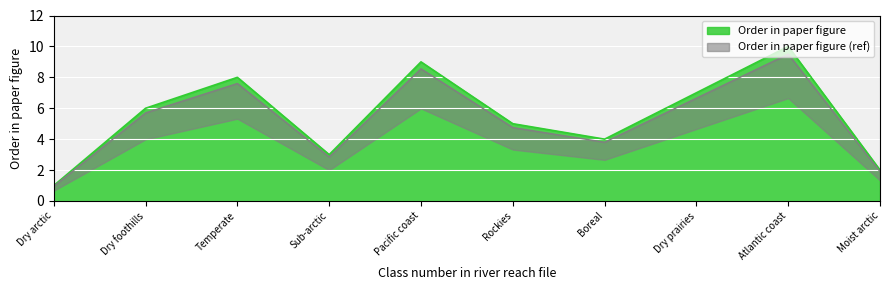

Read the Order in paper figure value at Pacific coast.

9